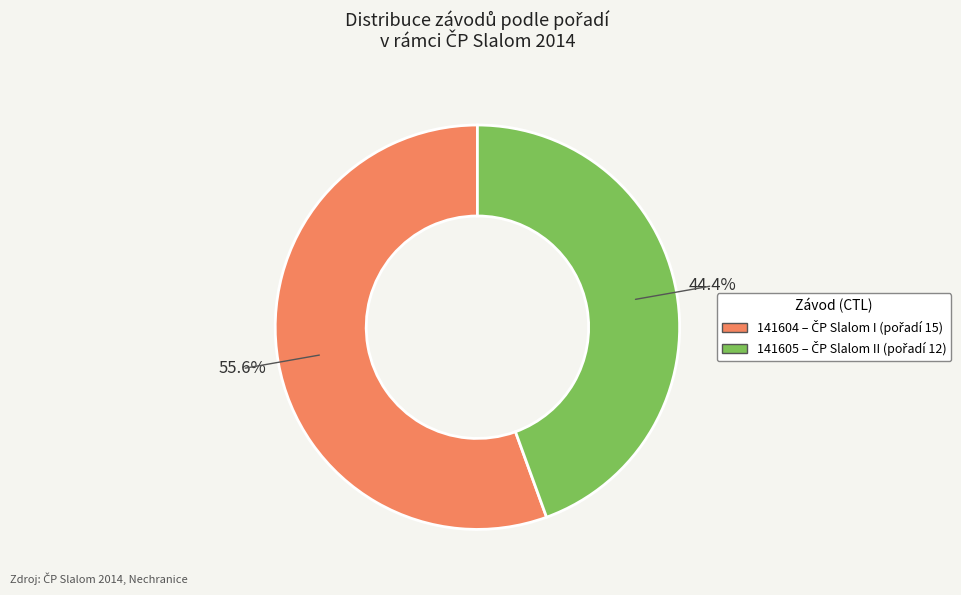

To the nearest percent, what is the average slice percentage?

50%